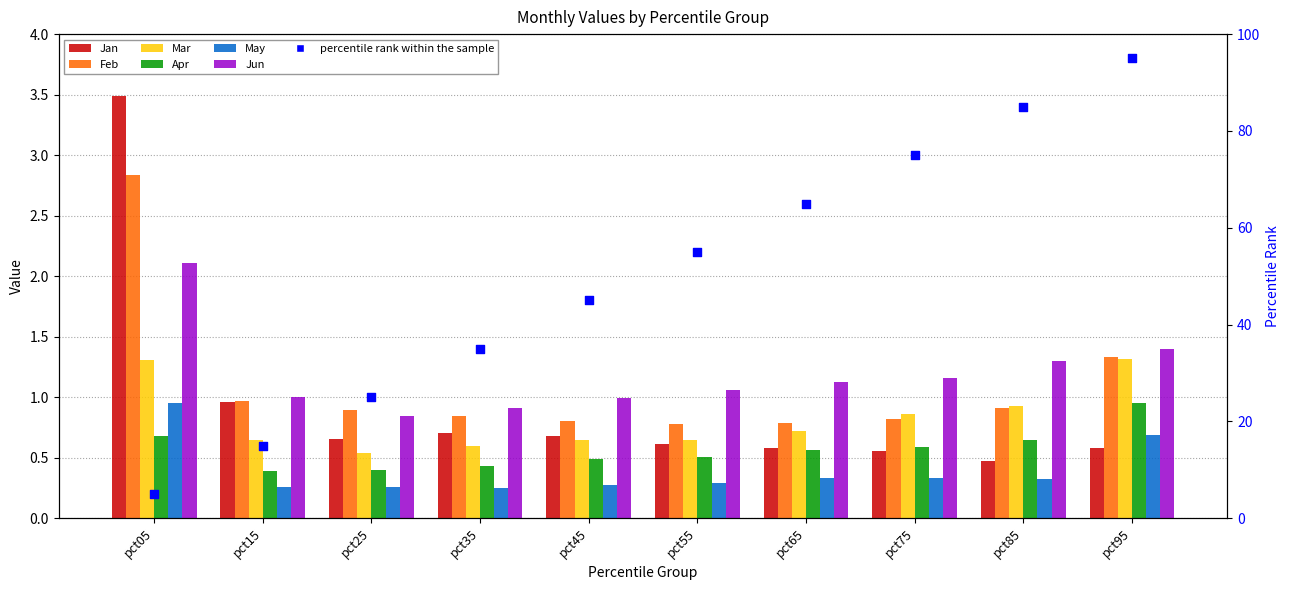

Which series reaches the maximum Y coordinate?

Jan